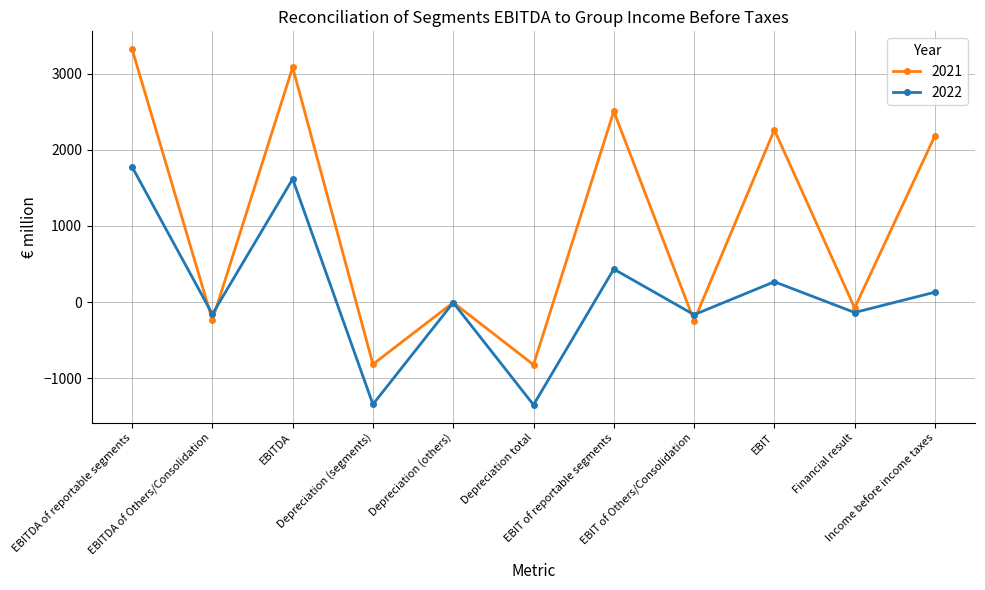

What is the value of the 2021 point at the 11th from the left?

2185